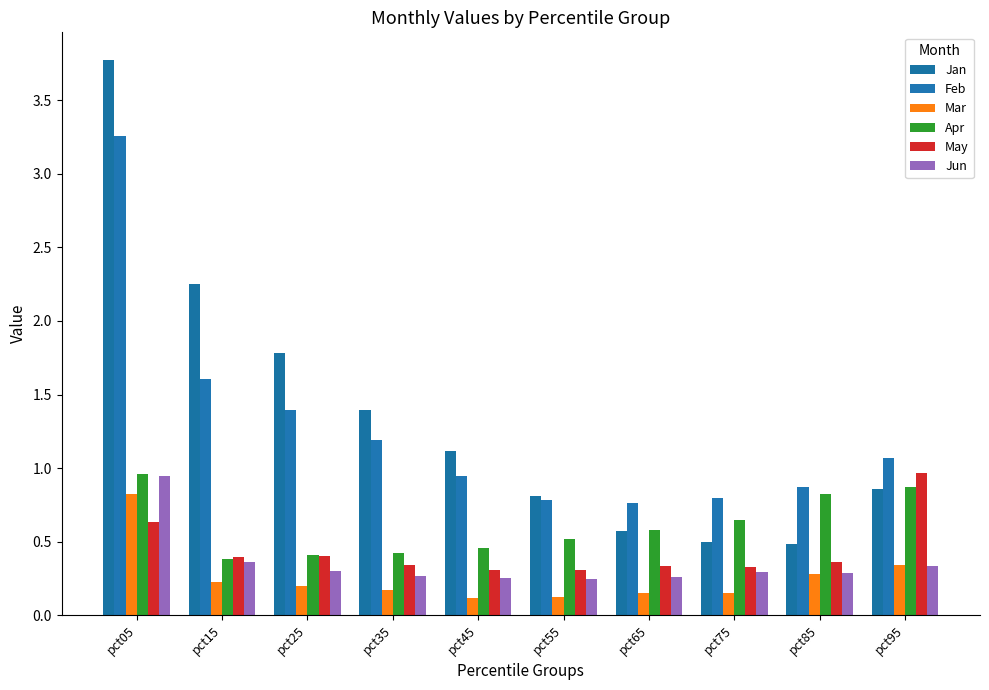

Reading left to right, what are all the values shown in this chart?

Jan: 3.8	2.3	1.8	1.4	1.1	0.8	0.6	0.5	0.5	0.9
Feb: 3.3	1.6	1.4	1.2	0.9	0.8	0.8	0.8	0.9	1.1
Mar: 0.8	0.2	0.2	0.2	0.1	0.1	0.1	0.2	0.3	0.3
Apr: 1.0	0.4	0.4	0.4	0.5	0.5	0.6	0.6	0.8	0.9
May: 0.6	0.4	0.4	0.3	0.3	0.3	0.3	0.3	0.4	1.0
Jun: 0.9	0.4	0.3	0.3	0.3	0.2	0.3	0.3	0.3	0.3